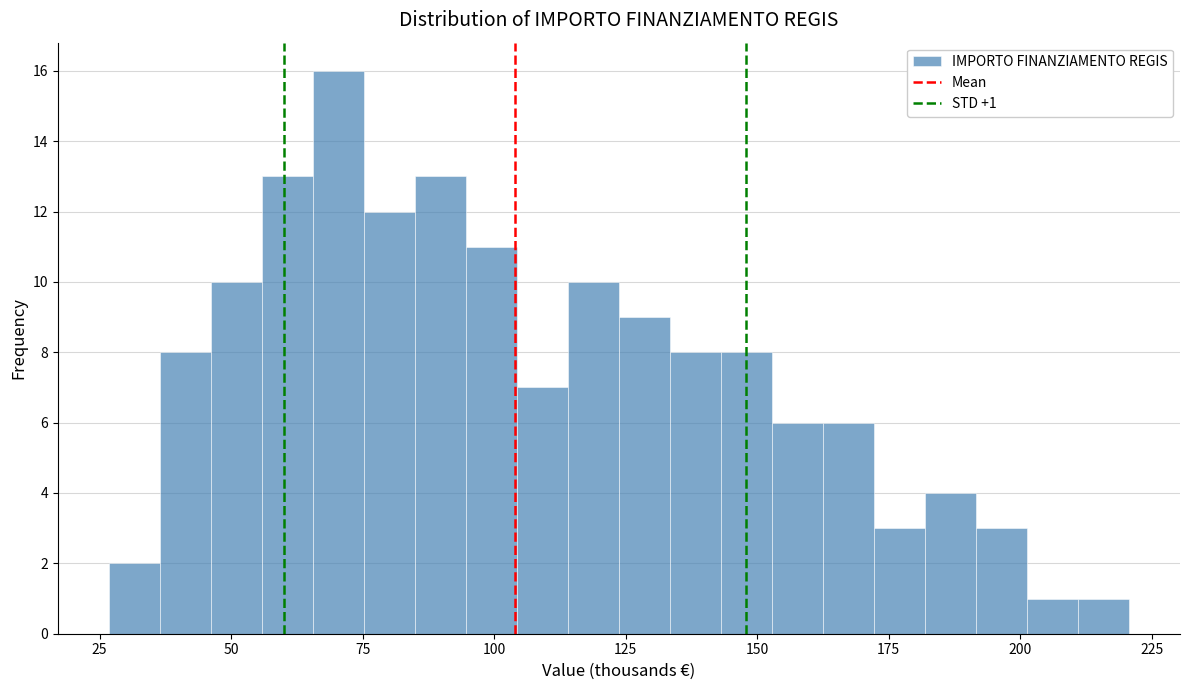

Read against the x-axis, roughly where is the centre of the tallest bar?

70